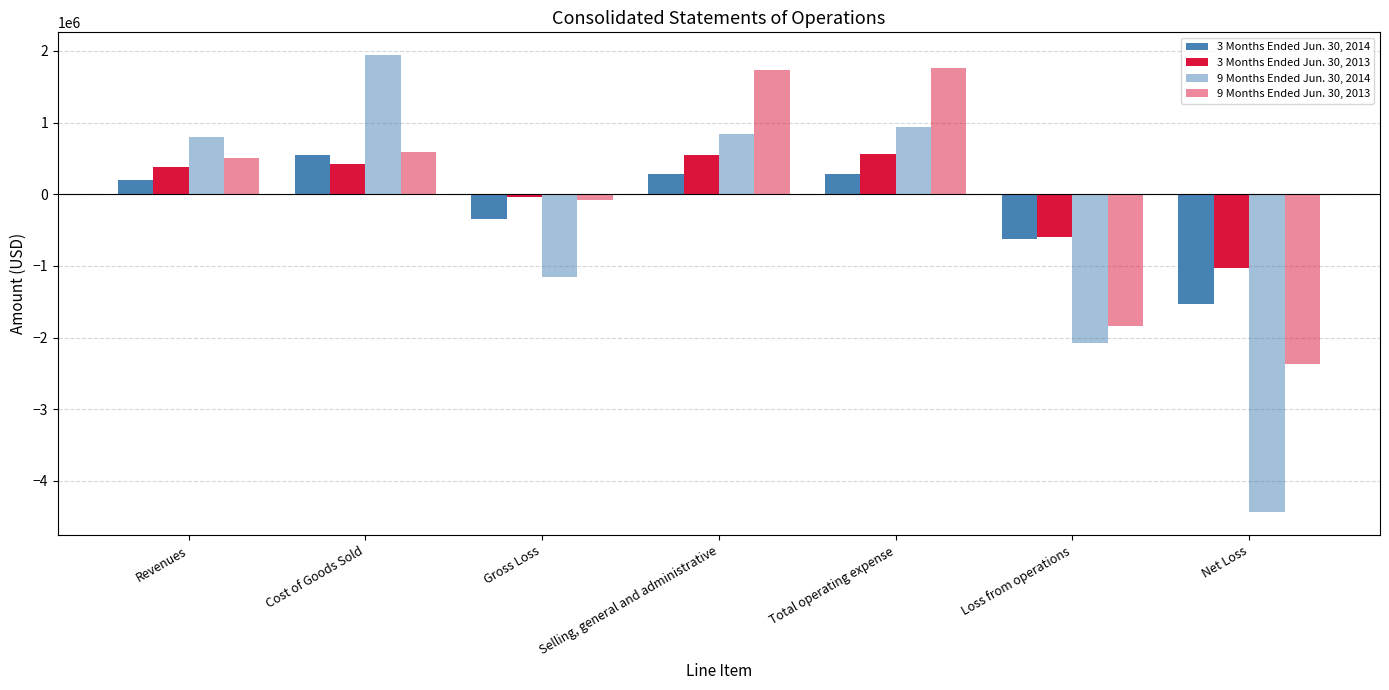

What is the value of the 9 Months Ended Jun. 30, 2013 bar at the 3rd from the left?

-77992